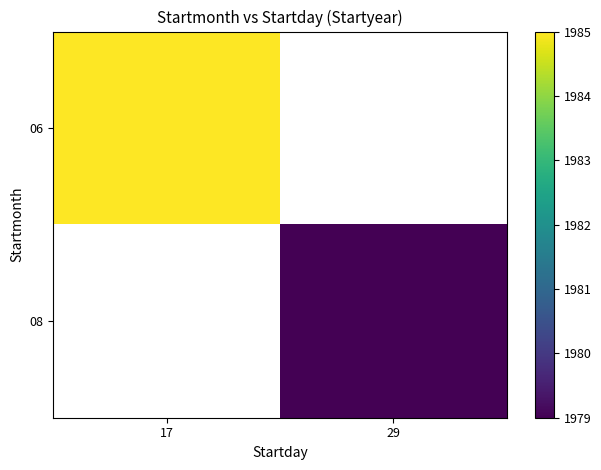

Which series has the widest spread of values?

06